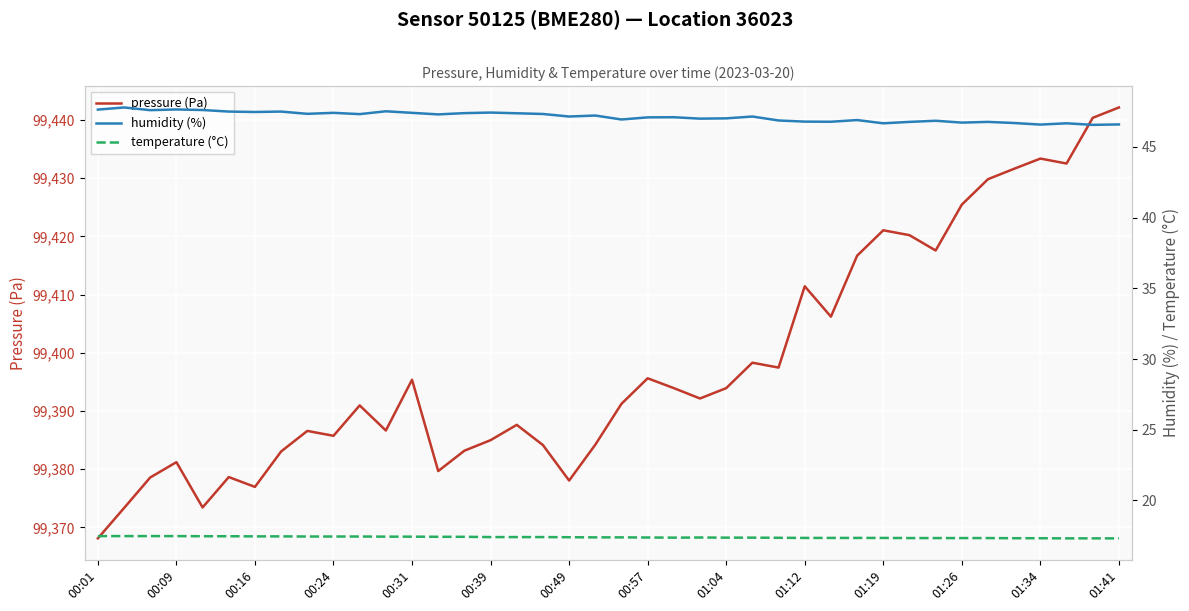

Is it true that pressure (Pa) equals 99378.1 at 00:49?

True